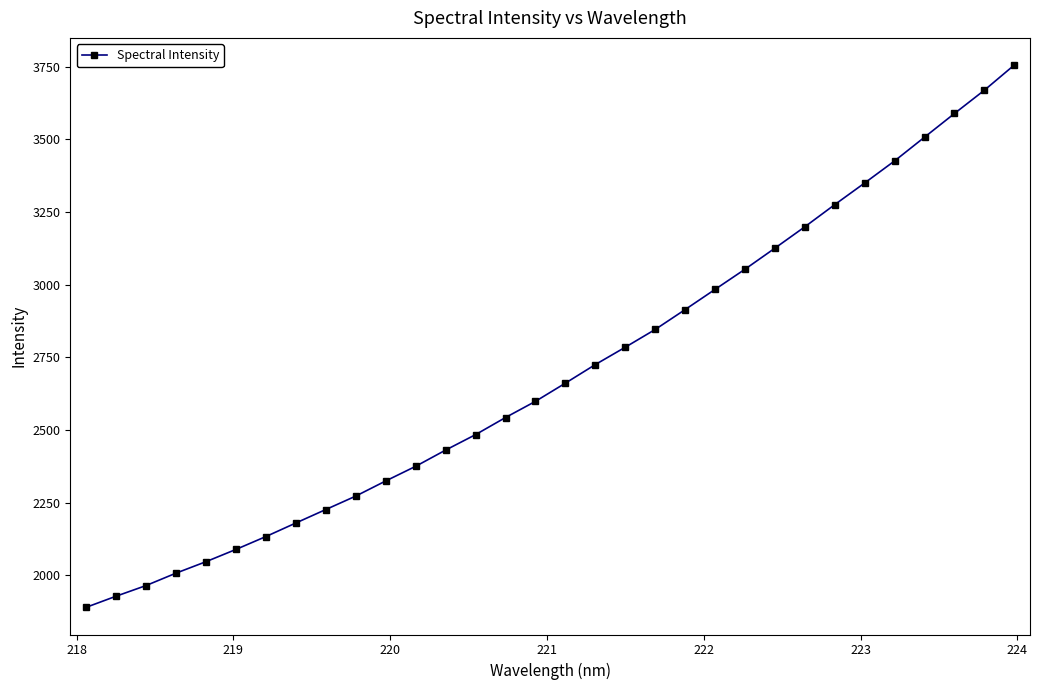

What is the value of the 1st point from the left?

1889.8